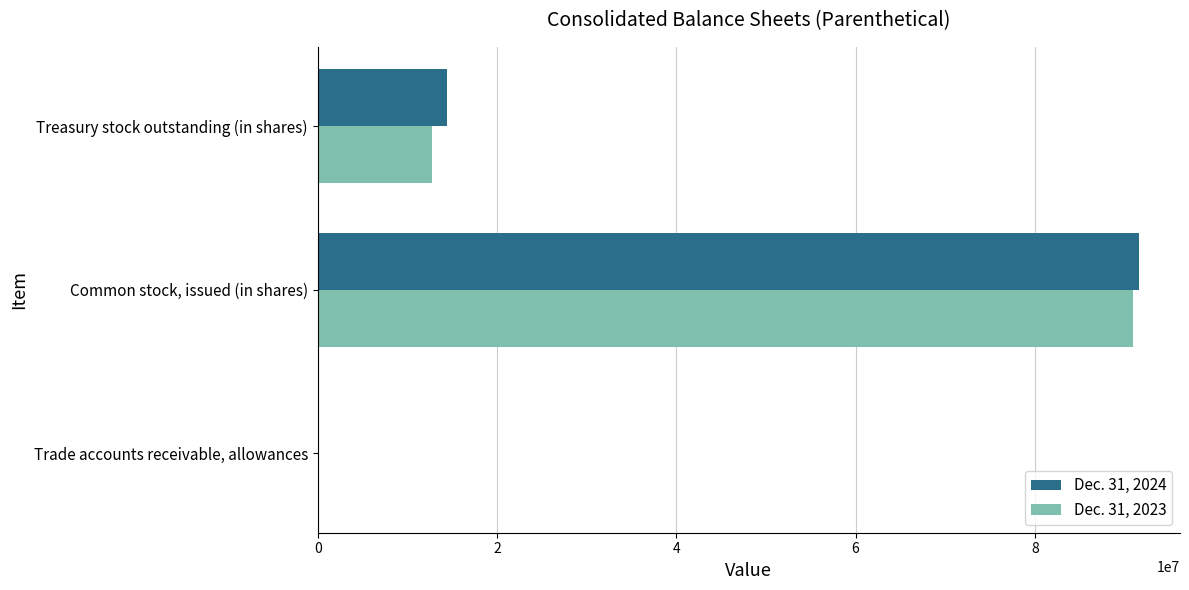

Which category has the highest value across all series?

Common stock, issued (in shares)